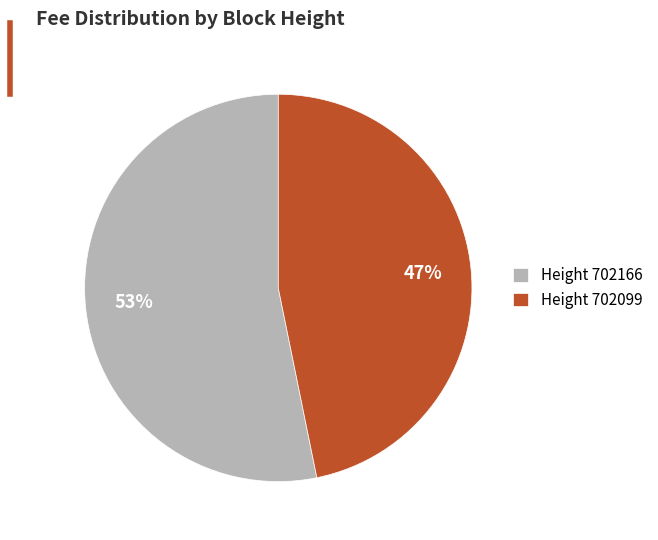

The Height 702166 slice represents 41% of the pie. True or false?

False